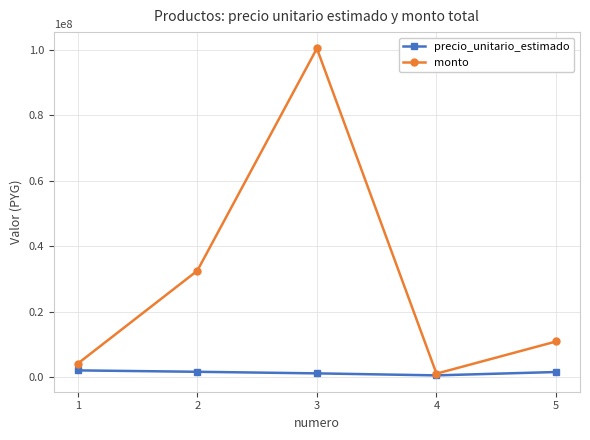

How many lines are shown in the chart?

2